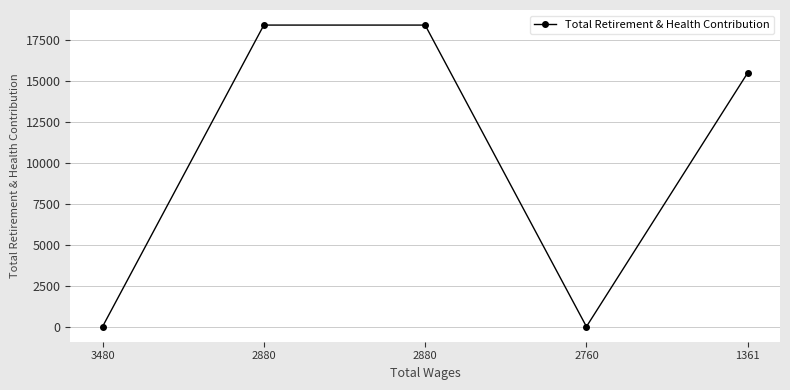

Count the number of data series in this chart.

1